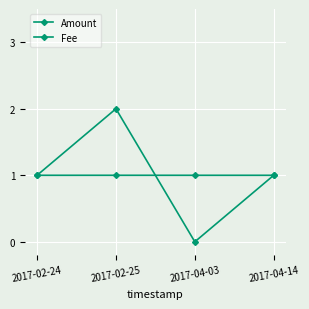

What is the average value of the Fee series?

1.0